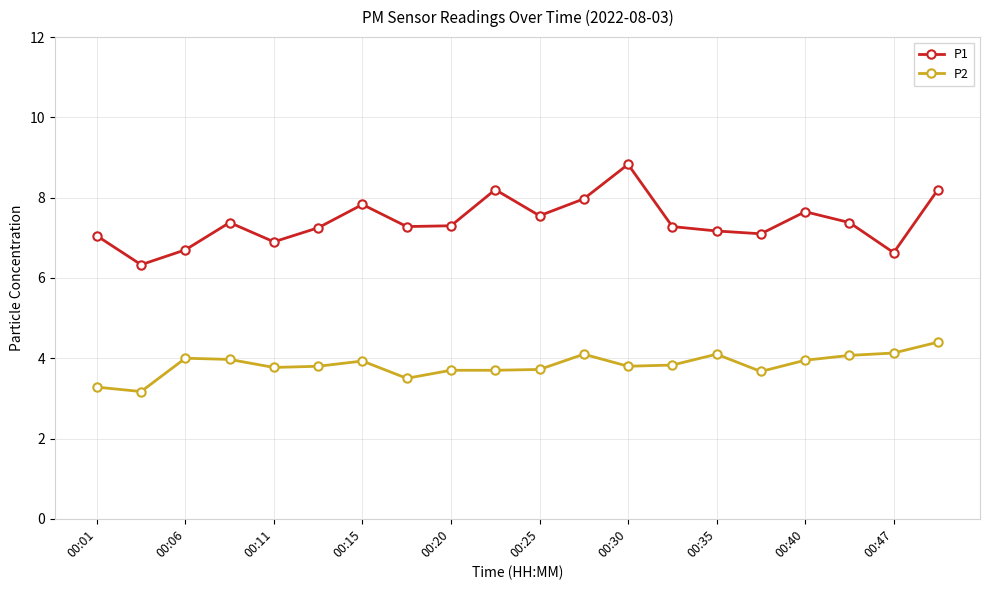

What is the greatest value displayed?

8.8